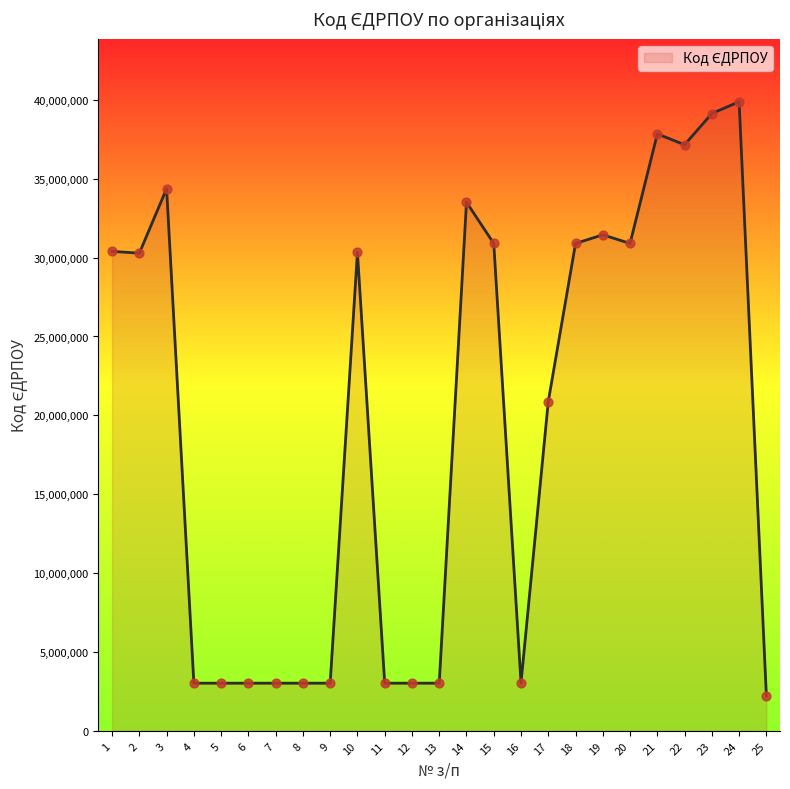

What is the change in value from 16 to 21?

+34802846